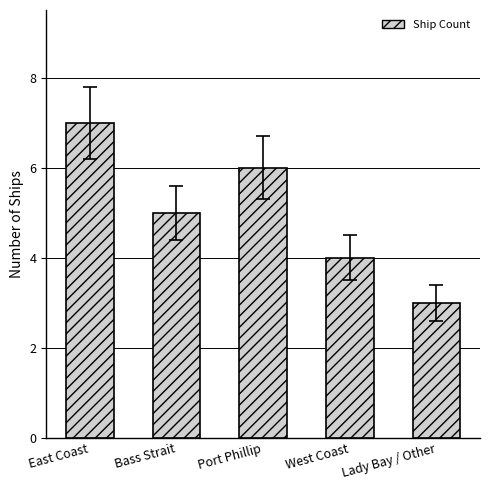

Rank the categories by value from lowest to highest.

Lady Bay / Other, West Coast, Bass Strait, Port Phillip, East Coast